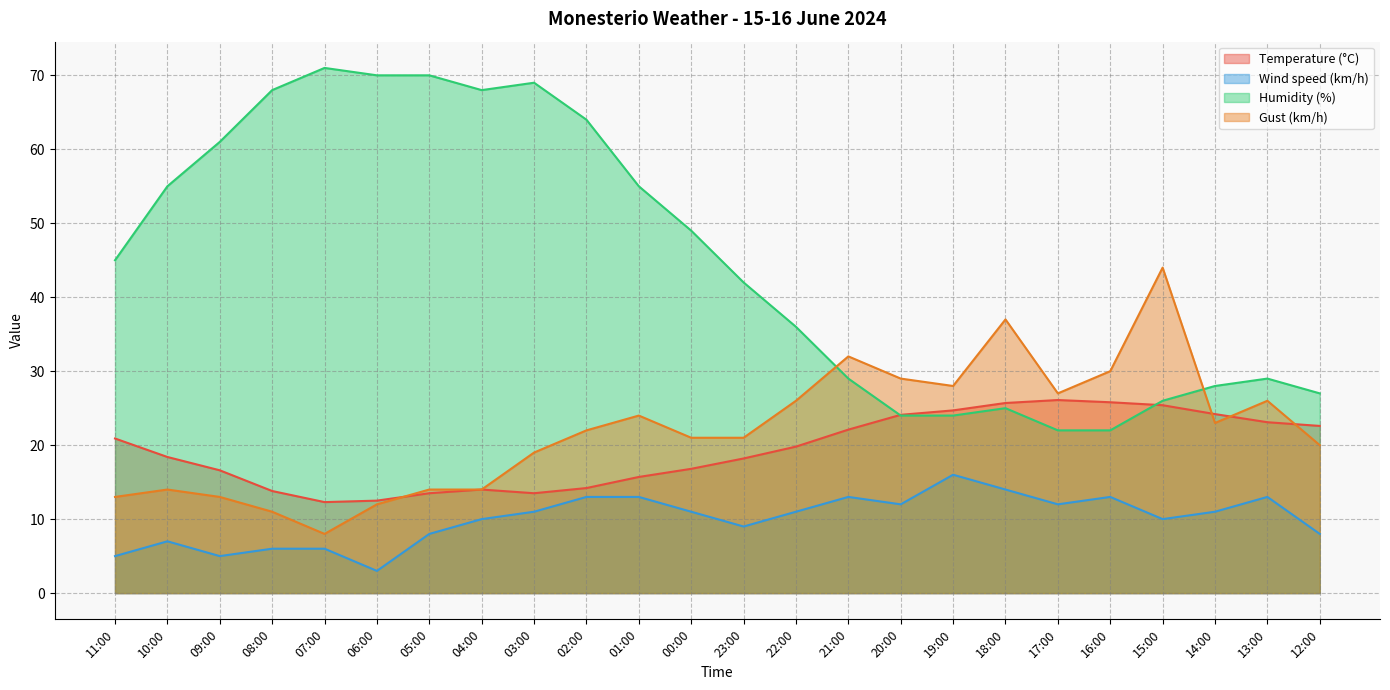

Reading left to right, what are all the values shown in this chart?

Temperature (°C): 11:00=20.9	10:00=18.4	09:00=16.6	08:00=13.8	07:00=12.3	06:00=12.5	05:00=13.5	04:00=14.0	03:00=13.5	02:00=14.2	01:00=15.7	00:00=16.8	23:00=18.2	22:00=19.8	21:00=22.1	20:00=24.1	19:00=24.7	18:00=25.7	17:00=26.1	16:00=25.8	15:00=25.4	14:00=24.2	13:00=23.1	12:00=22.6
Wind speed (km/h): 11:00=5.0	10:00=7.0	09:00=5.0	08:00=6.0	07:00=6.0	06:00=3.0	05:00=8.0	04:00=10.0	03:00=11.0	02:00=13.0	01:00=13.0	00:00=11.0	23:00=9.0	22:00=11.0	21:00=13.0	20:00=12.0	19:00=16.0	18:00=14.0	17:00=12.0	16:00=13.0	15:00=10.0	14:00=11.0	13:00=13.0	12:00=8.0
Humidity (%): 11:00=45.0	10:00=55.0	09:00=61.0	08:00=68.0	07:00=71.0	06:00=70.0	05:00=70.0	04:00=68.0	03:00=69.0	02:00=64.0	01:00=55.0	00:00=49.0	23:00=42.0	22:00=36.0	21:00=29.0	20:00=24.0	19:00=24.0	18:00=25.0	17:00=22.0	16:00=22.0	15:00=26.0	14:00=28.0	13:00=29.0	12:00=27.0
Gust (km/h): 11:00=13.0	10:00=14.0	09:00=13.0	08:00=11.0	07:00=8.0	06:00=12.0	05:00=14.0	04:00=14.0	03:00=19.0	02:00=22.0	01:00=24.0	00:00=21.0	23:00=21.0	22:00=26.0	21:00=32.0	20:00=29.0	19:00=28.0	18:00=37.0	17:00=27.0	16:00=30.0	15:00=44.0	14:00=23.0	13:00=26.0	12:00=20.0